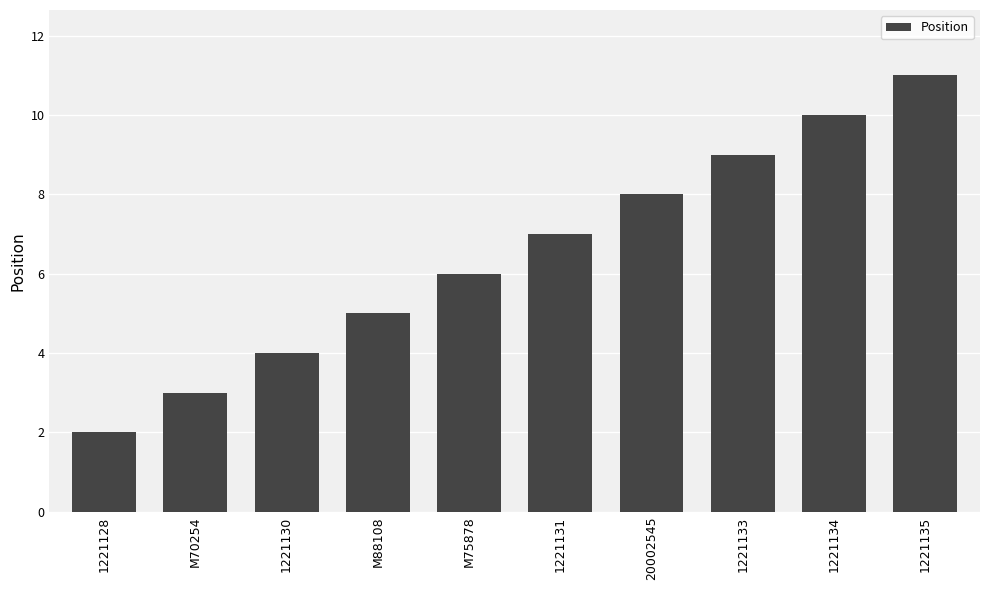

What is the label of the 2nd bar from the left?

M70254